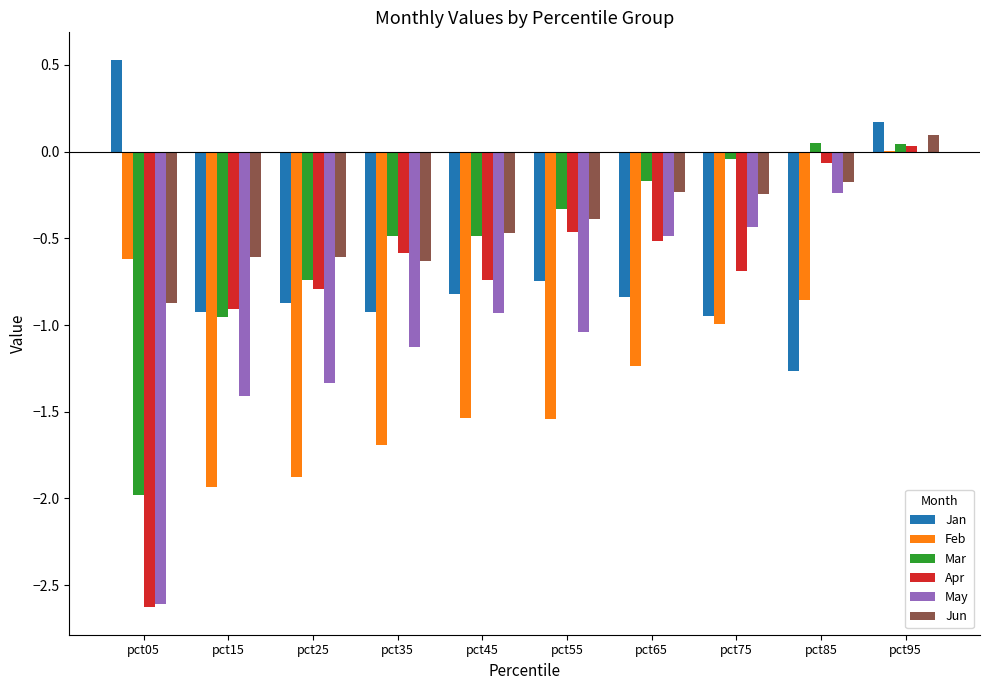

Between pct05 and pct95, which series saw the biggest shift?

Apr